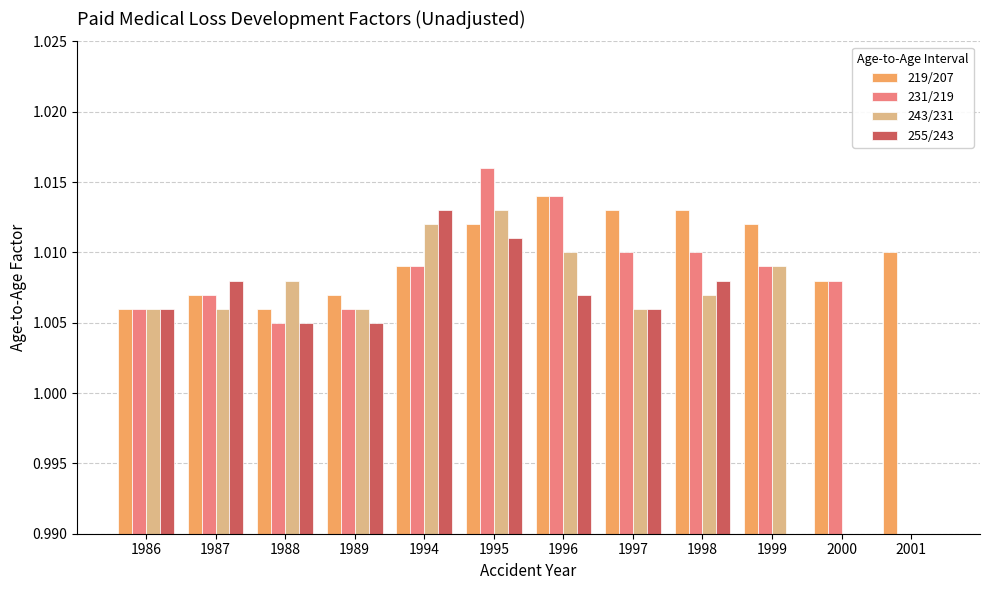

At which label is 219/207 closest to 1?

1986